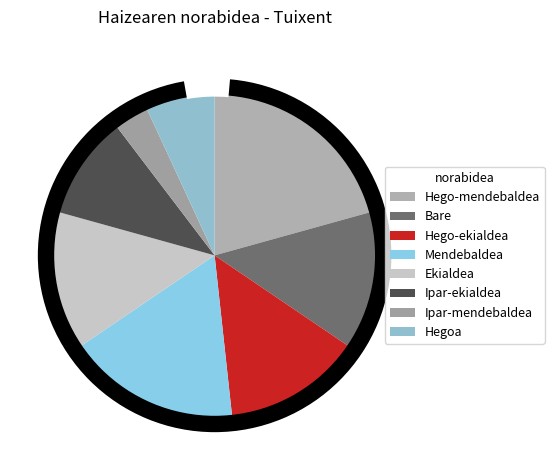

Is Bare the majority of the pie?

No